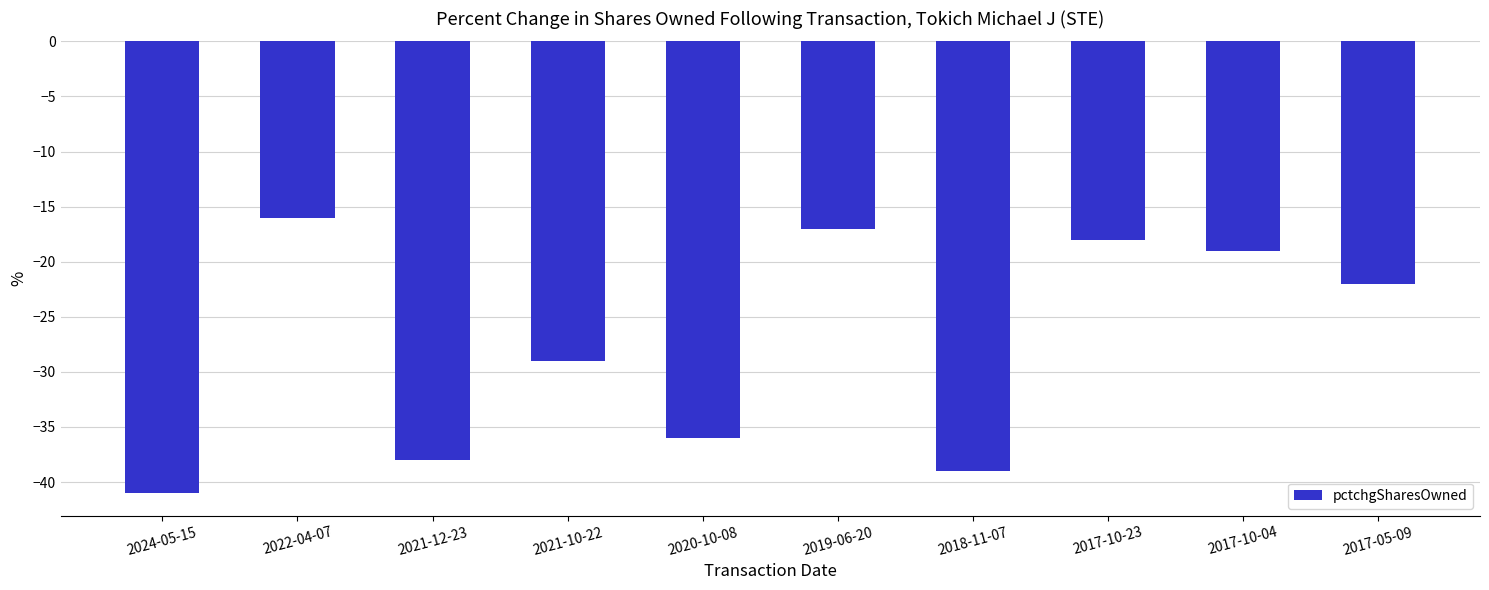

What position from the right is 2017-10-04?

2